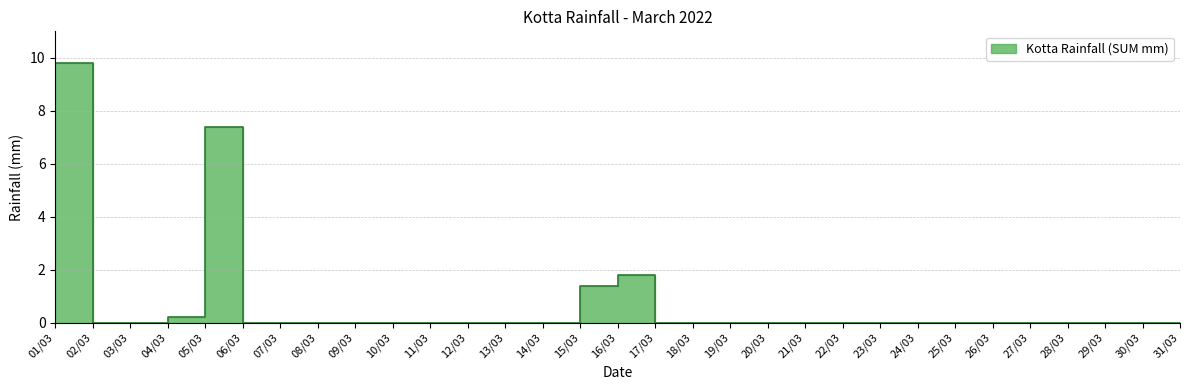

True or false: the data shows 0.0 at 07/03.

True